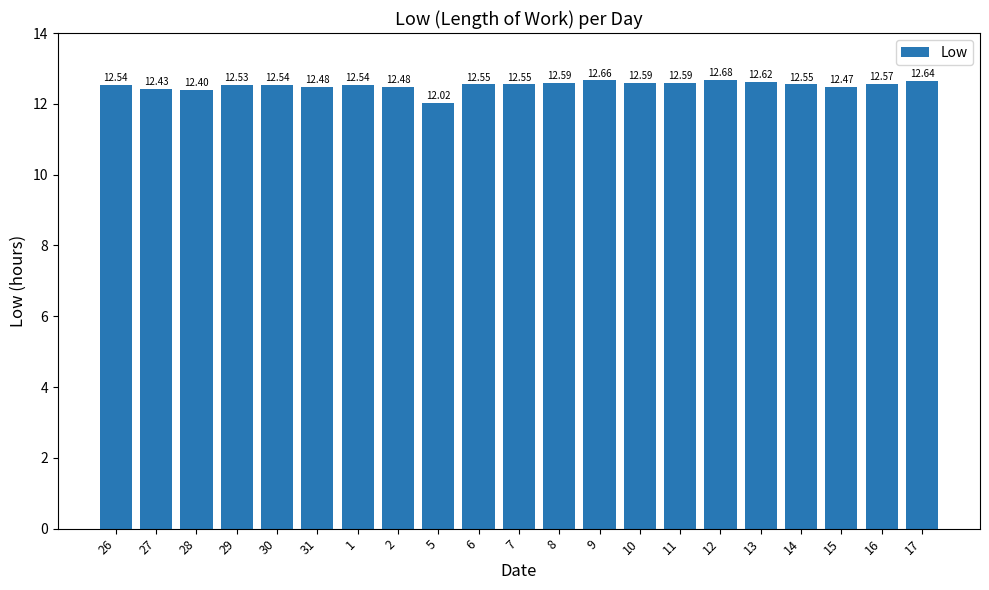

True or false: the data shows 12.5 at 29.

True